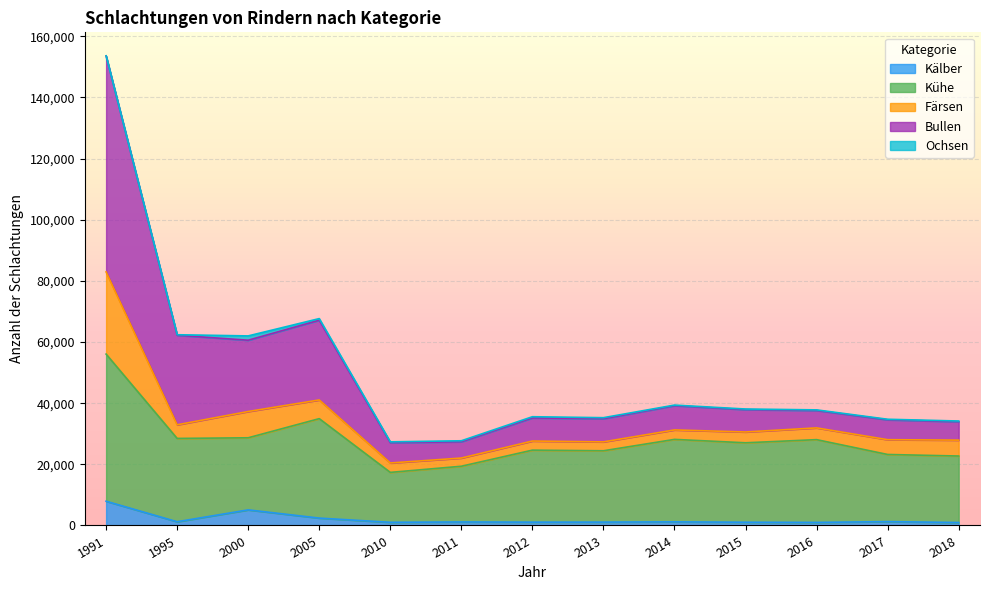

Read the Kühe value at 2010.

17359